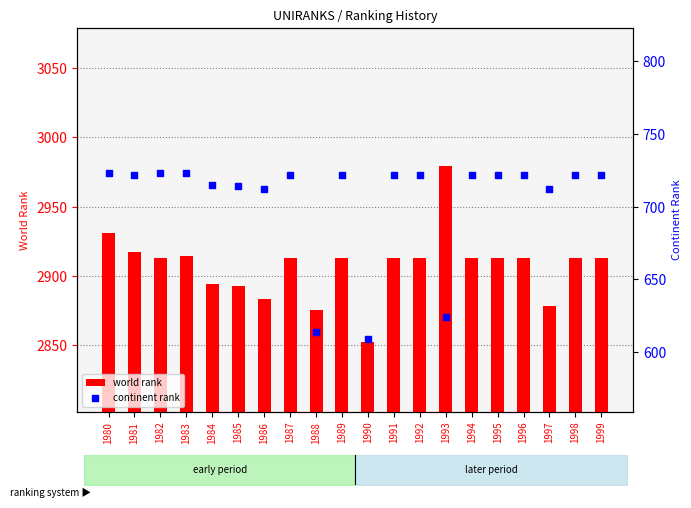

Which series has the widest spread of Y values?

world rank